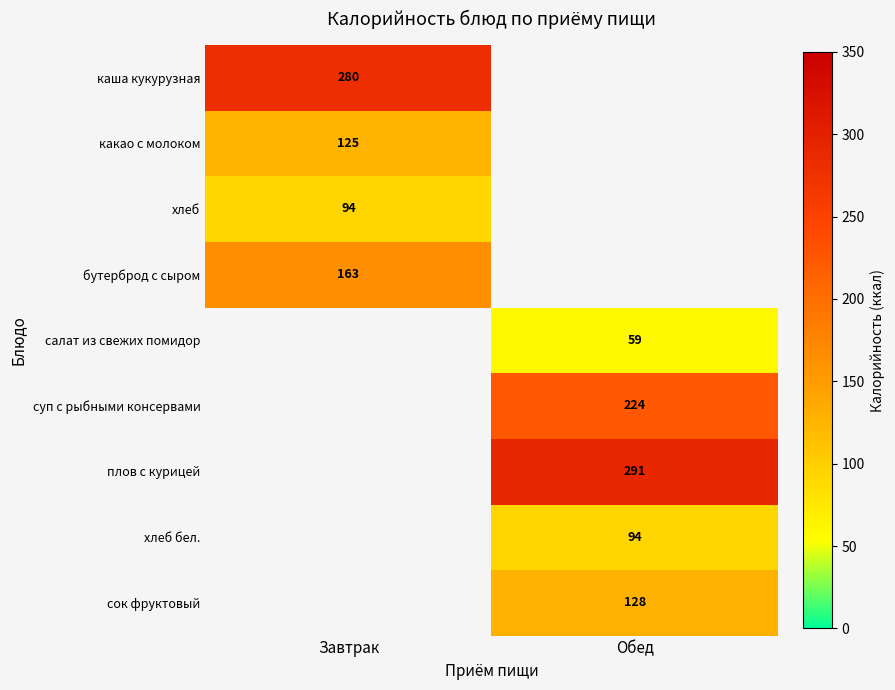

Is it true that суп с рыбными консервами equals 224 at Обед?

True